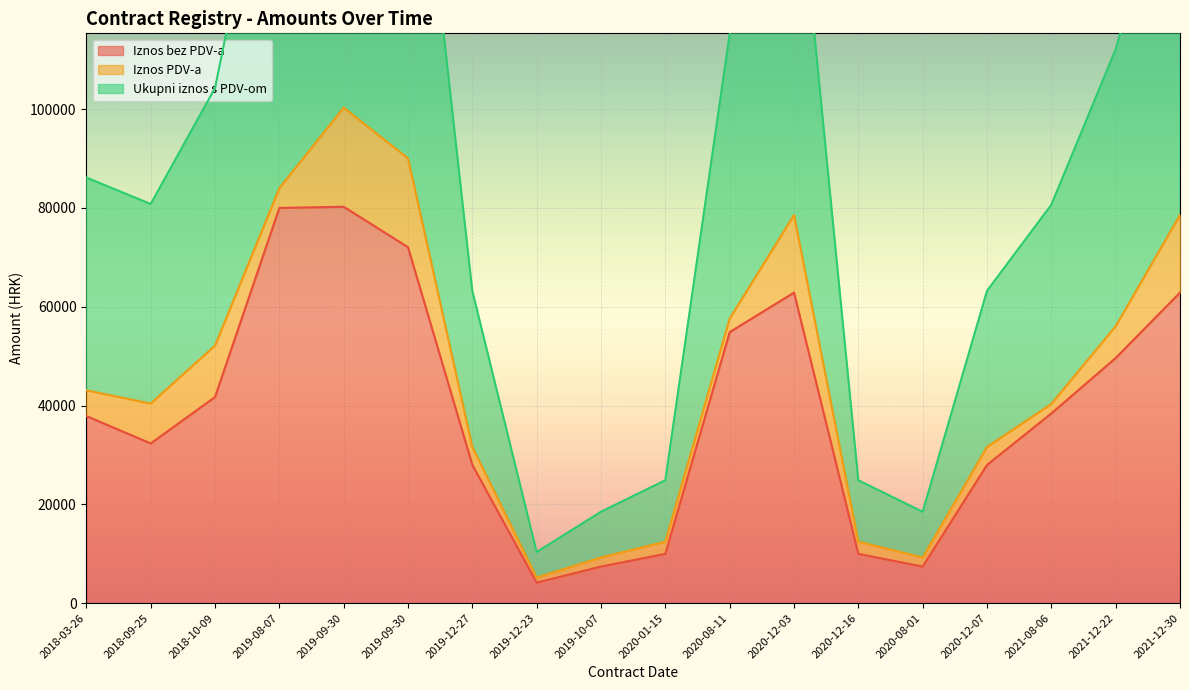

True or false: Ukupni iznos s PDV-om has a value of 31607.5 at 2019-12-27.

True